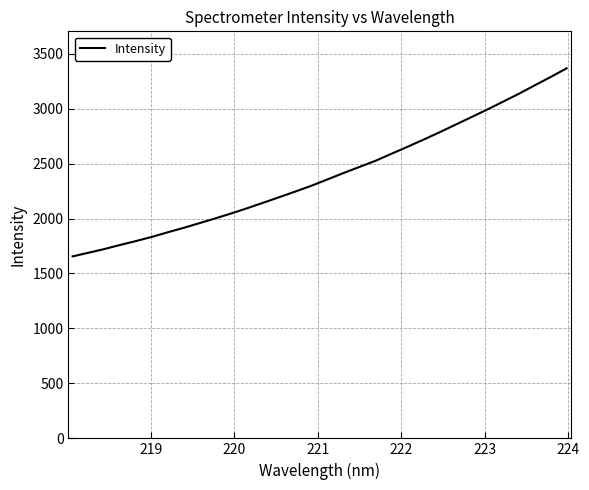

What is the difference between the maximum and minimum values?

1710.6